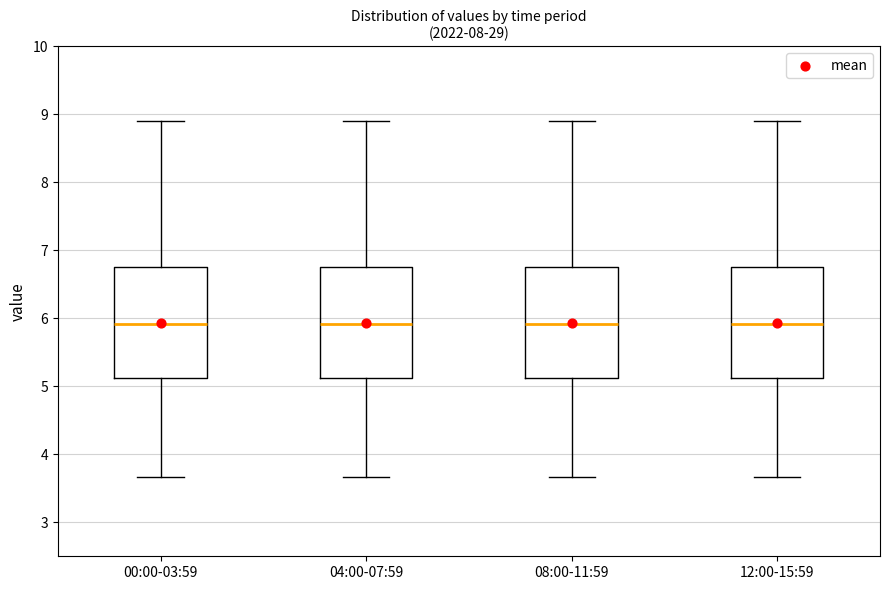

Reading left to right, read every box against the y-axis: the position of its median line, the range the box covers, and the ends of its whiskers. The values are not printed on the chart, so give them approximately, as read against the axis.

00:00-03:59: median 5.9, box 5.1 to 6.8, whiskers 3.7 to 8.9
04:00-07:59: median 5.9, box 5.1 to 6.8, whiskers 3.7 to 8.9
08:00-11:59: median 5.9, box 5.1 to 6.8, whiskers 3.7 to 8.9
12:00-15:59: median 5.9, box 5.1 to 6.8, whiskers 3.7 to 8.9